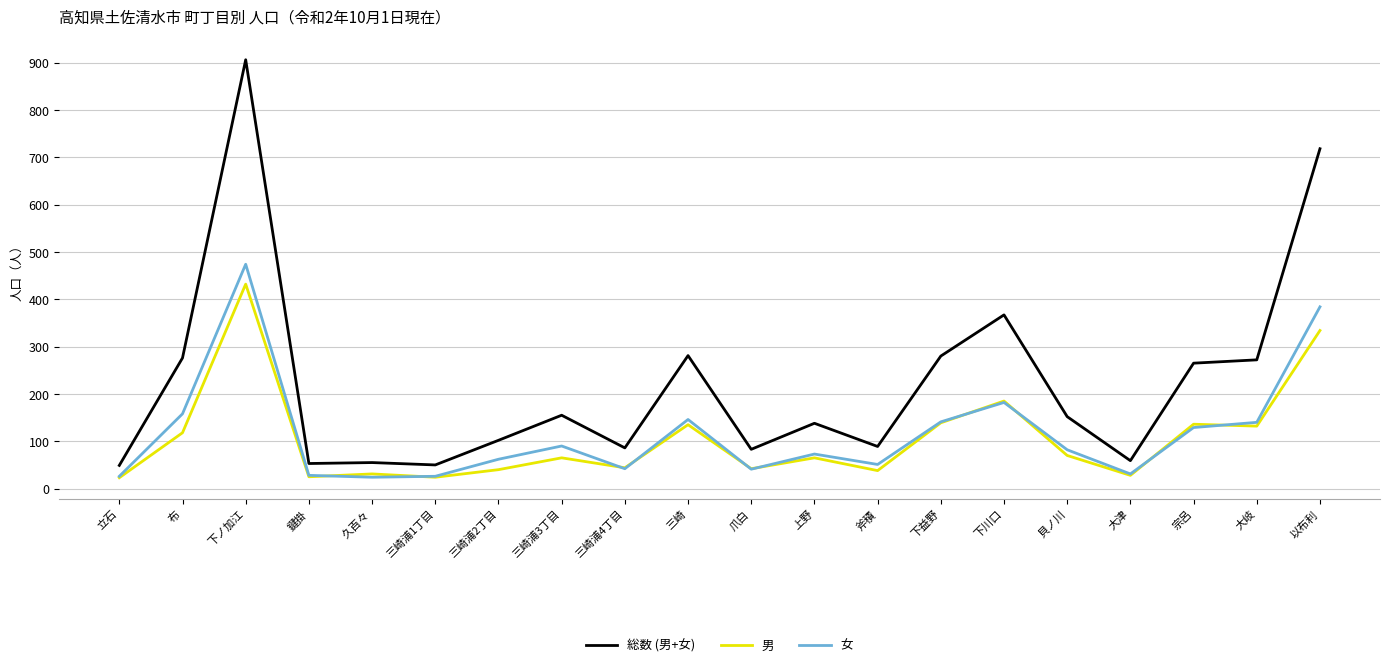

Which category has the highest value in the 総数 (男+女) series?

下ノ加江